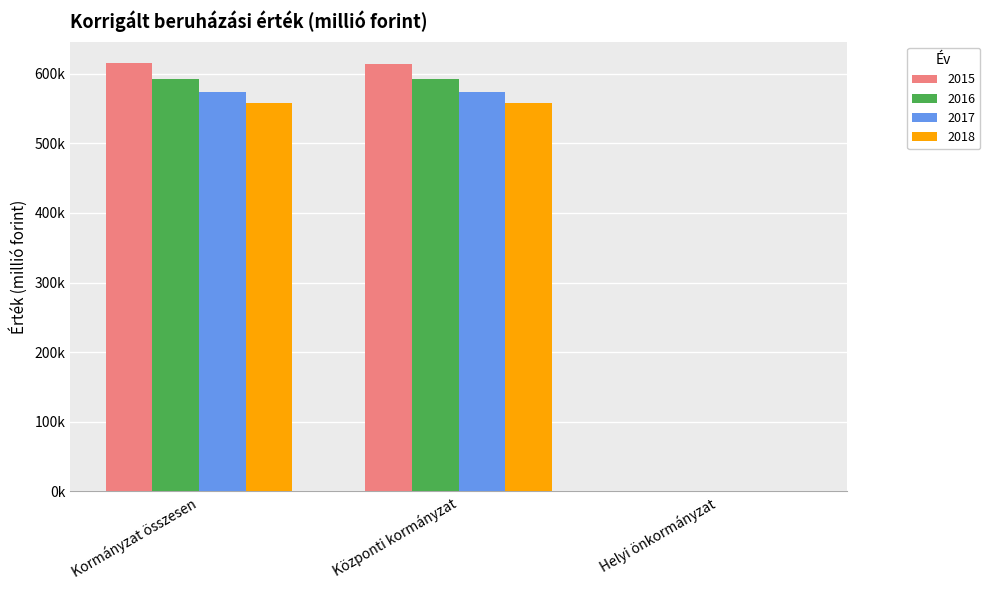

What is the total value across all series at Központi kormányzat?

2338581.4